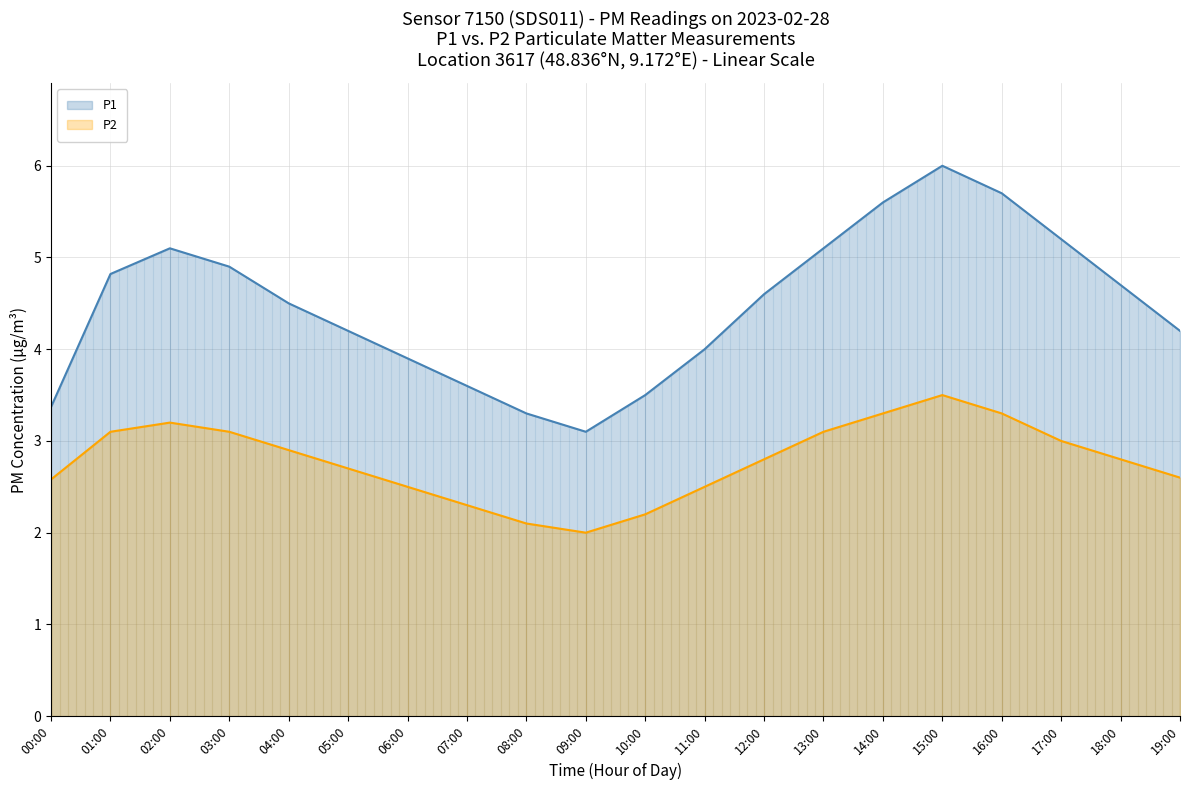

What is the difference between the maximum and minimum values?

2.9